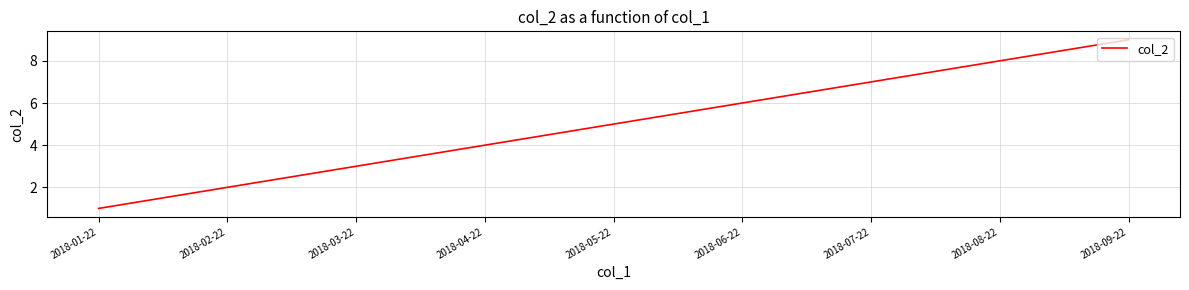

List the labels in order of value, largest first.

2018-09-22, 2018-08-22, 2018-07-22, 2018-06-22, 2018-05-22, 2018-04-22, 2018-03-22, 2018-02-22, 2018-01-22